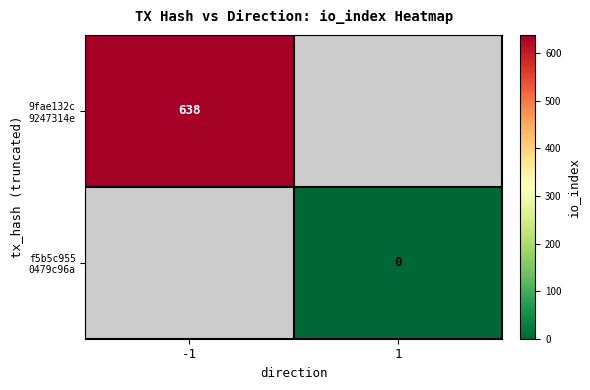

Is it true that f5b5c955 0479c96a equals 0.0 at 1?

True